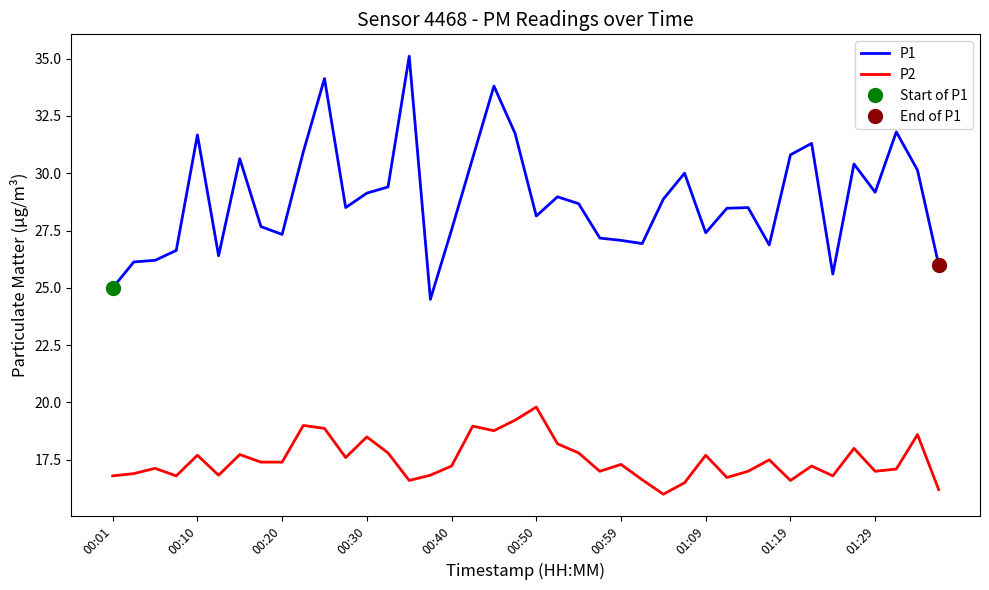

What is the approximate value of P2 at 01:19?

16.6